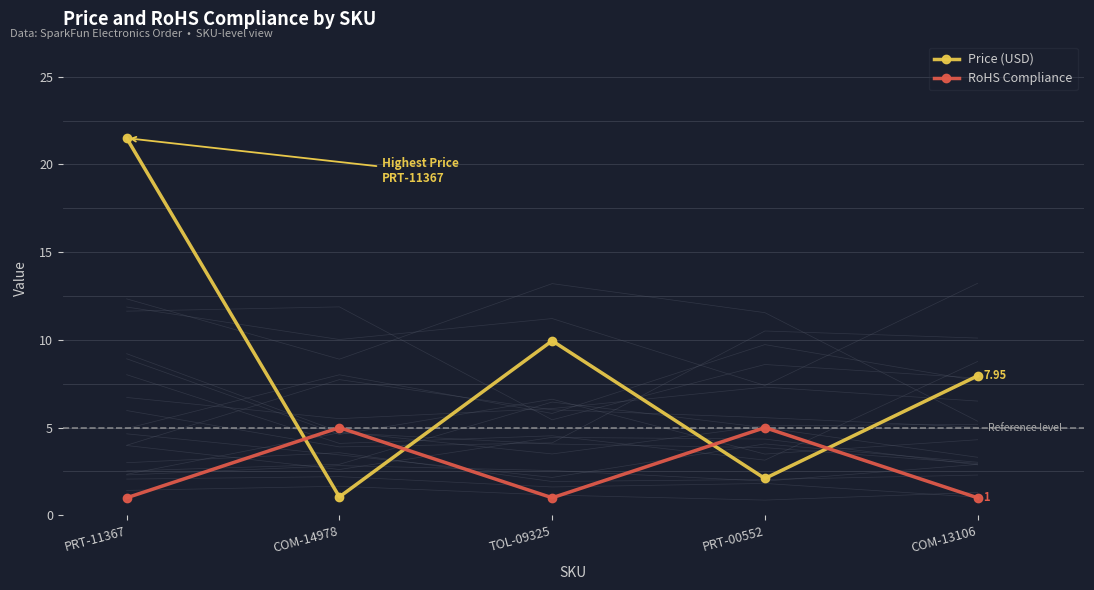

List the series in order of their overall mean, lowest first.

RoHS Compliance, Price (USD)